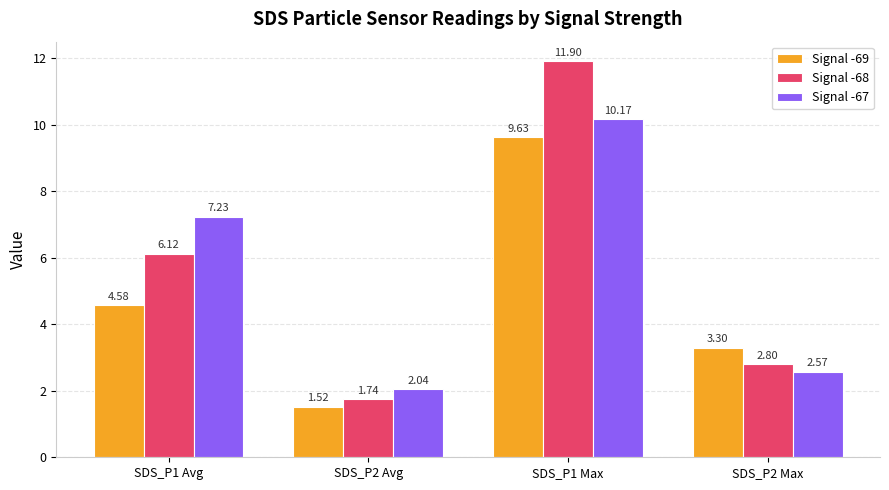

How many groups of bars are there?

4